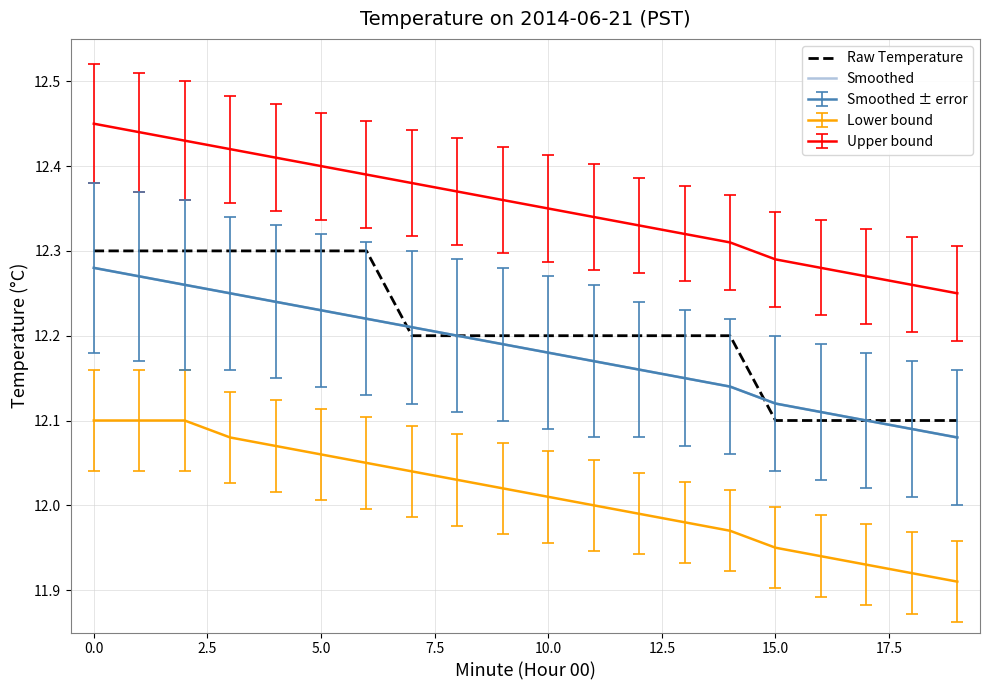

What is the sum of all Raw Temperature values?

244.2